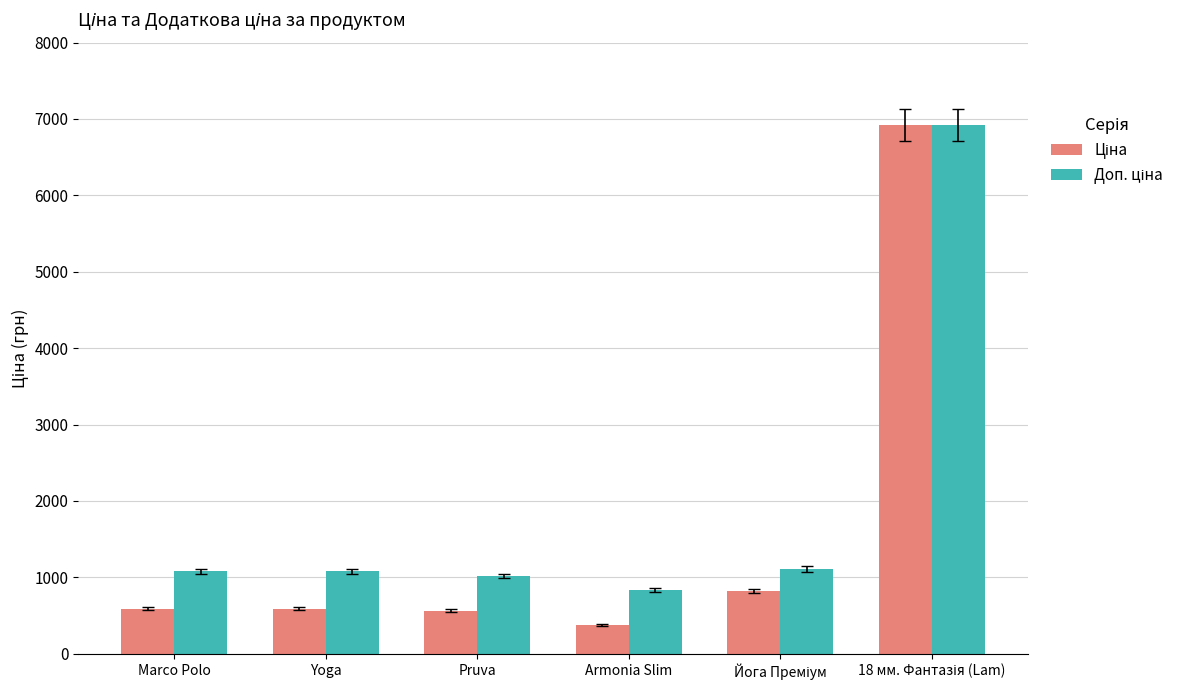

Reading left to right, what are all the values shown in this chart?

Ціна: 589.9	589.9	564.0	380.4	818.5	6925.7
Доп. ціна: 1081.7	1081.7	1017.8	835.0	1109.2	6925.7